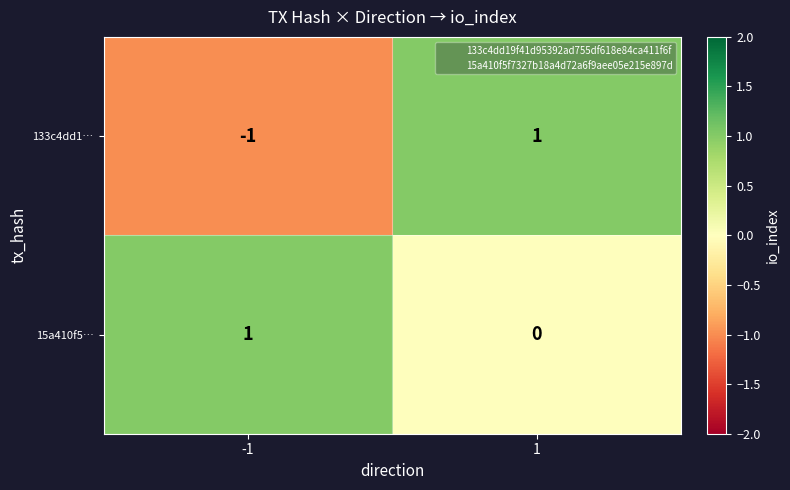

The 15a410f5… series shows 1 at -1. True or false?

True